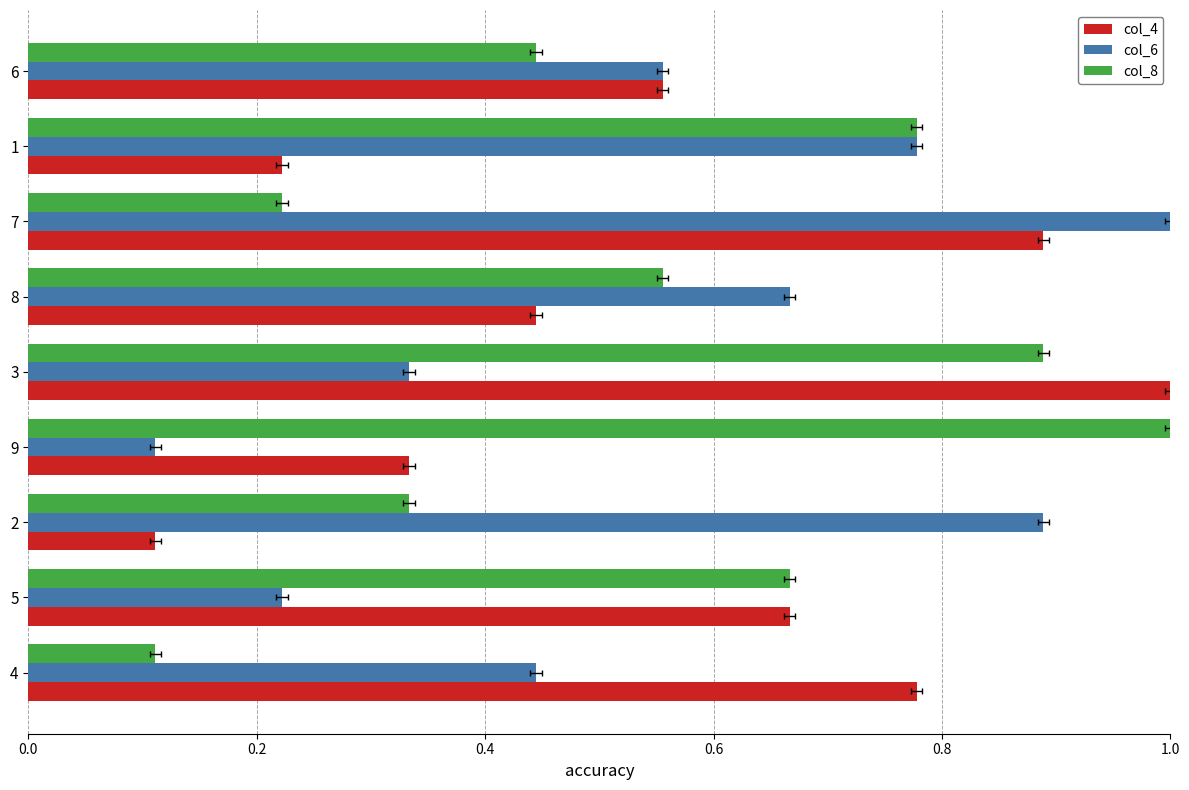

What is the value of the col_8 bar at the 2nd from the left?

0.7